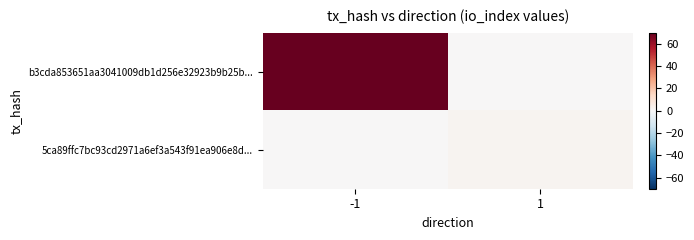

How many series are shown in this chart?

2